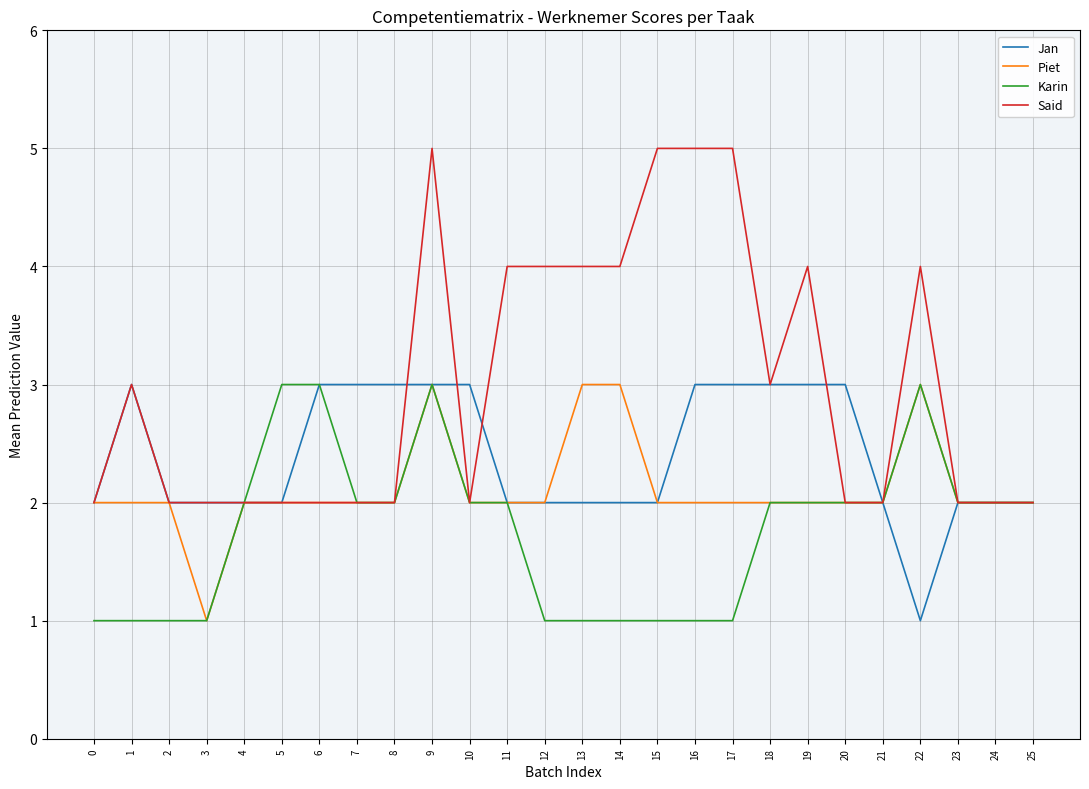

Does the chart have visible grid lines?

Yes